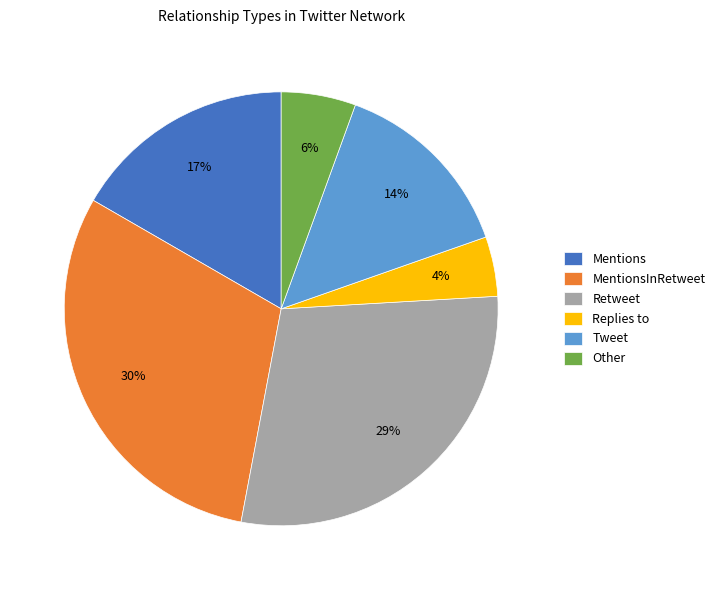

The Mentions slice represents 17% of the pie. True or false?

True